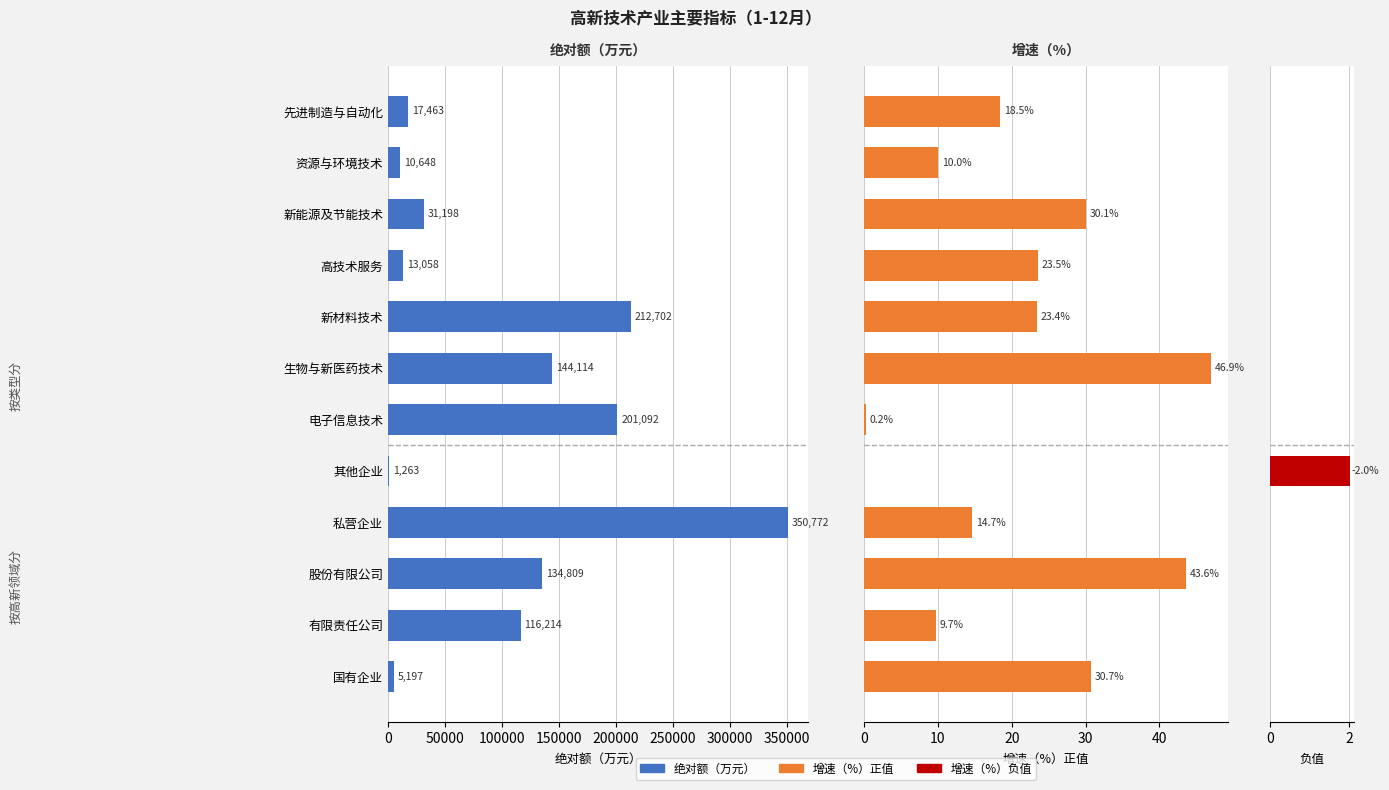

What is the sum of the 增速（%）（正值） values at 先进制造与自动化 and 国有企业?

49.2